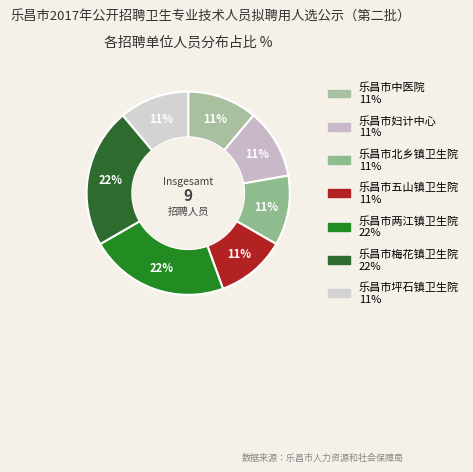

How many slices are in this pie chart?

7